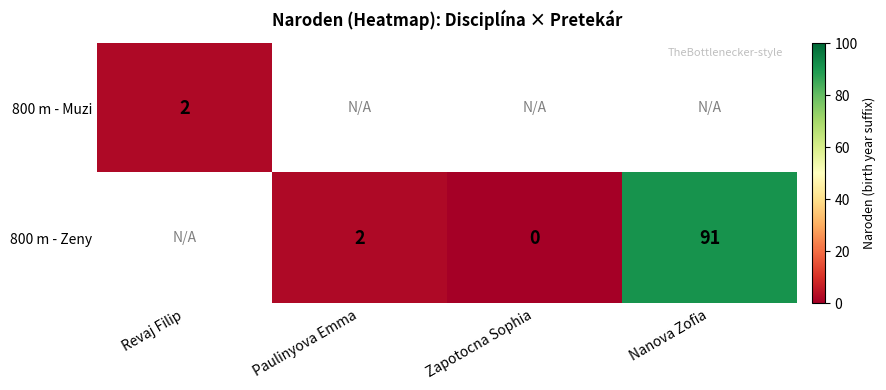

At how many categories does at least one series exceed 43?

1